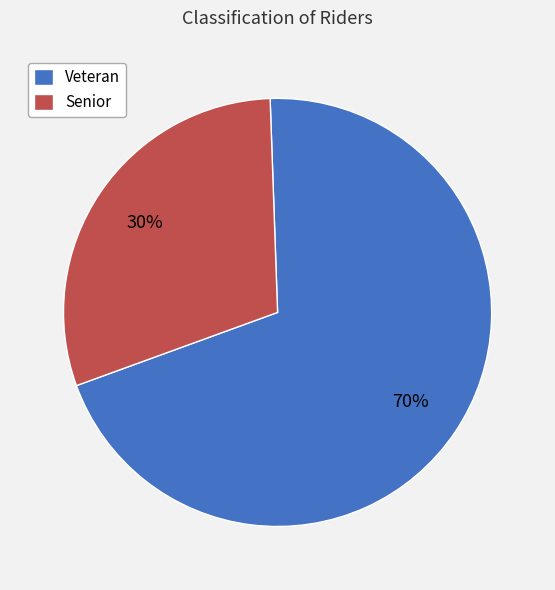

To the nearest percent, what percentage of the pie is Veteran?

70%